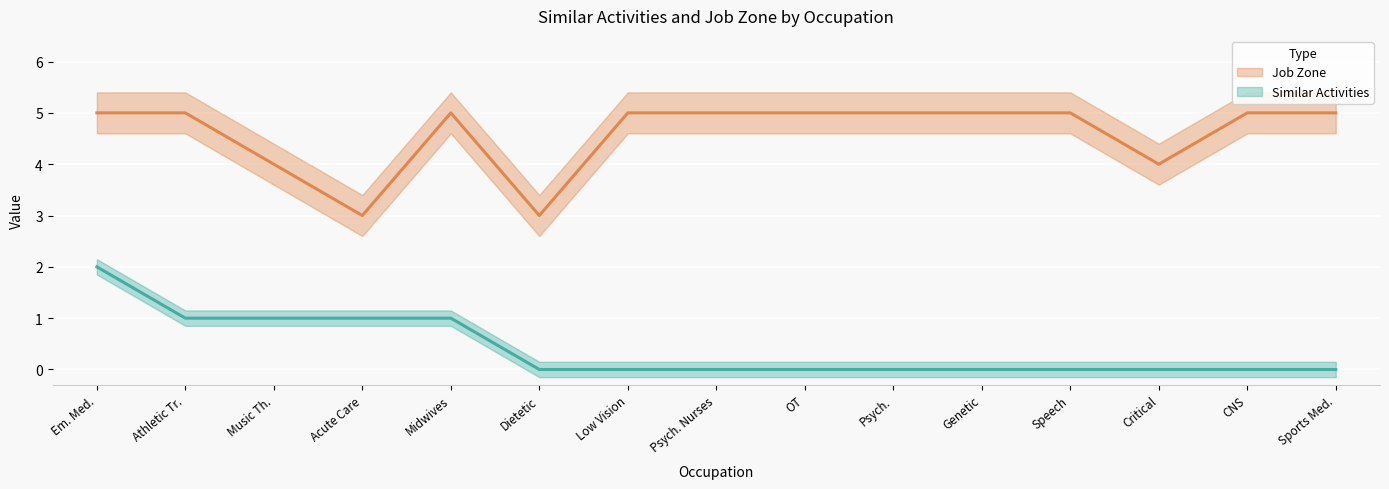

Reading left to right, extract all data points from this chart.

Similar Activities: 2	1	1	1	1	0	0	0	0	0	0	0	0	0	0
Job Zone: 5	5	4	3	5	3	5	5	5	5	5	5	4	5	5